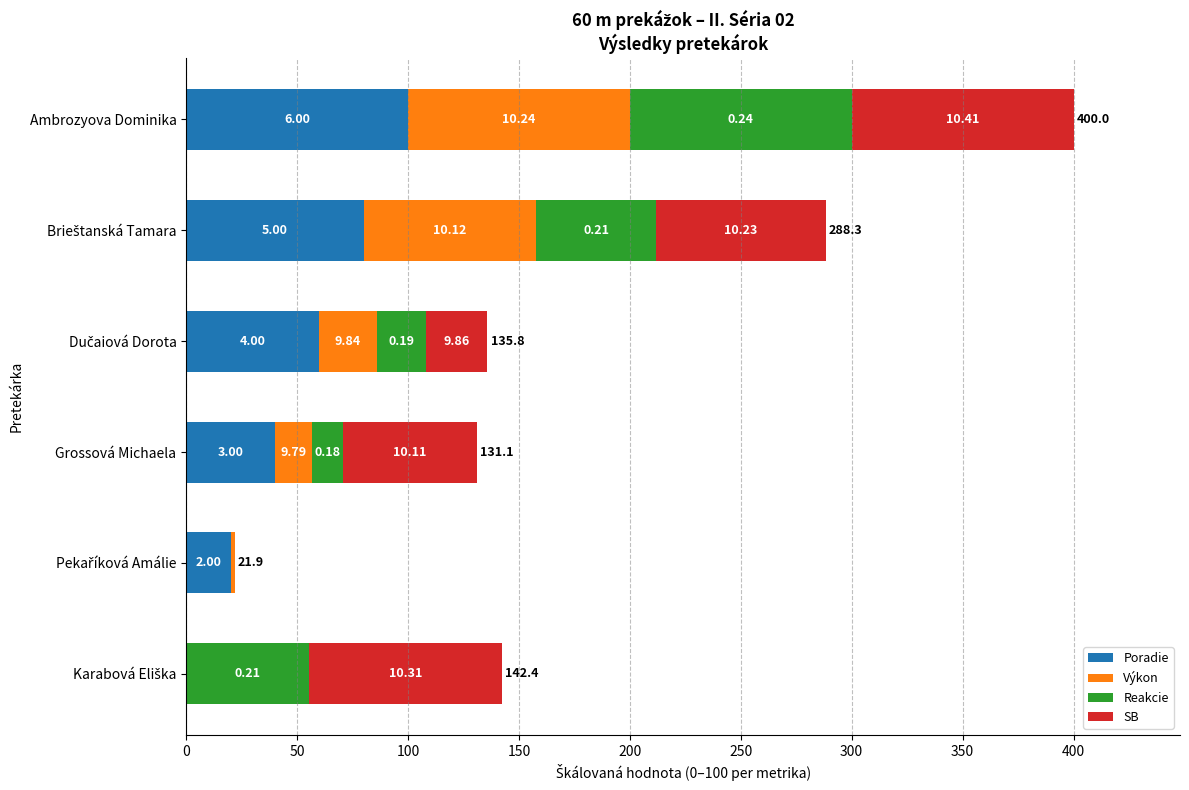

What is the value of the Reakcie bar at the 1st from the left?

55.6